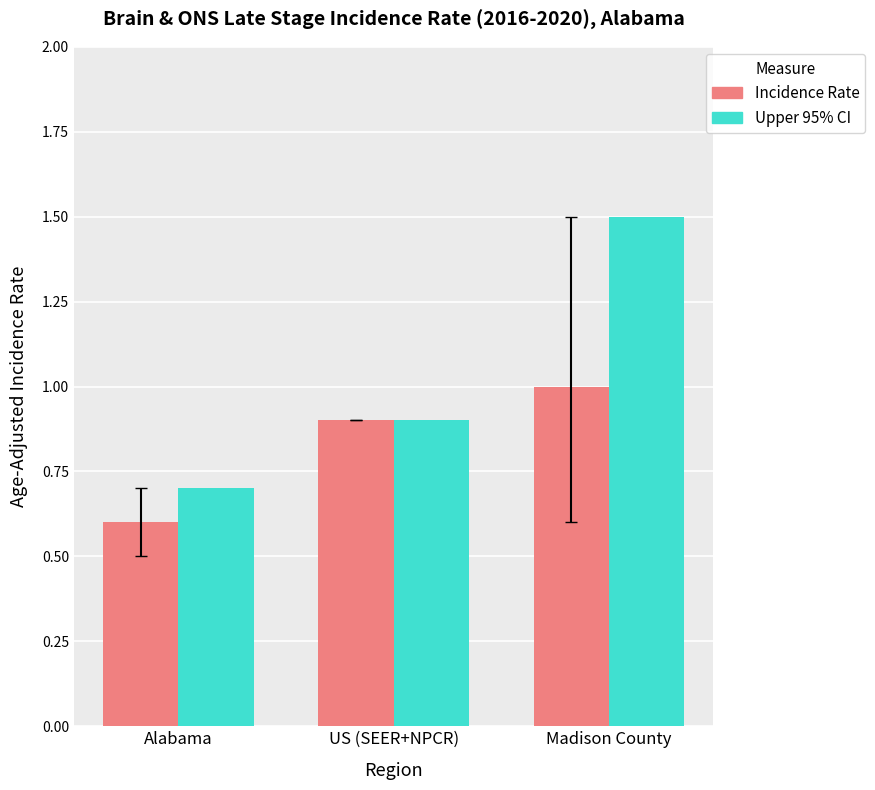

What is the minimum value shown in the chart?

0.6